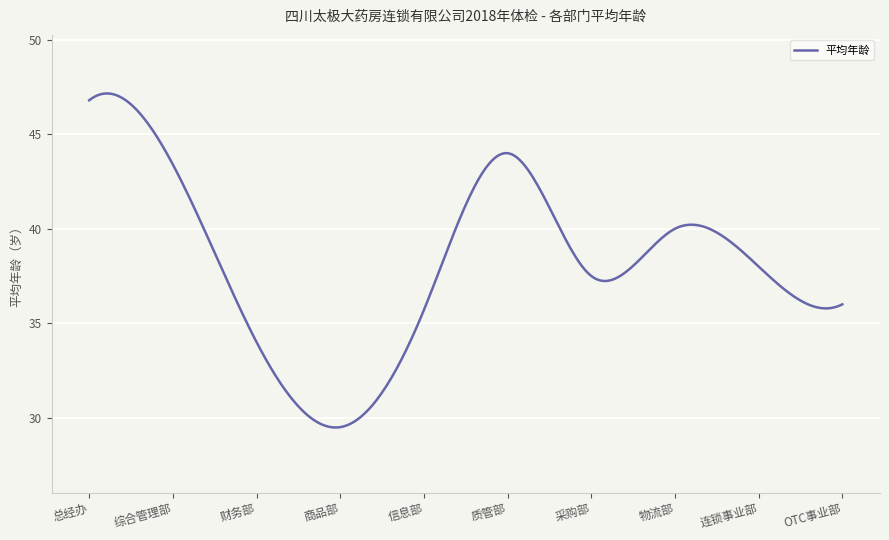

What is the smallest value displayed?

29.5